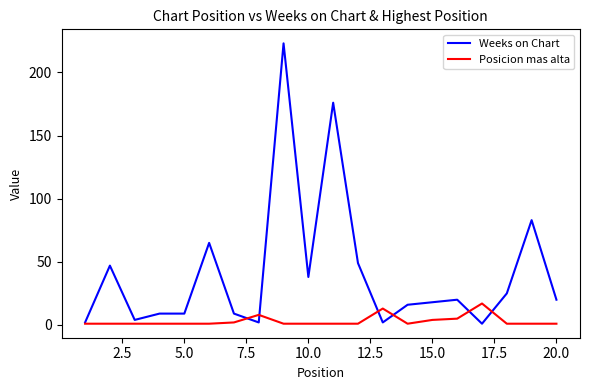

List the series in order of their overall mean, lowest first.

Posicion mas alta, Weeks on Chart